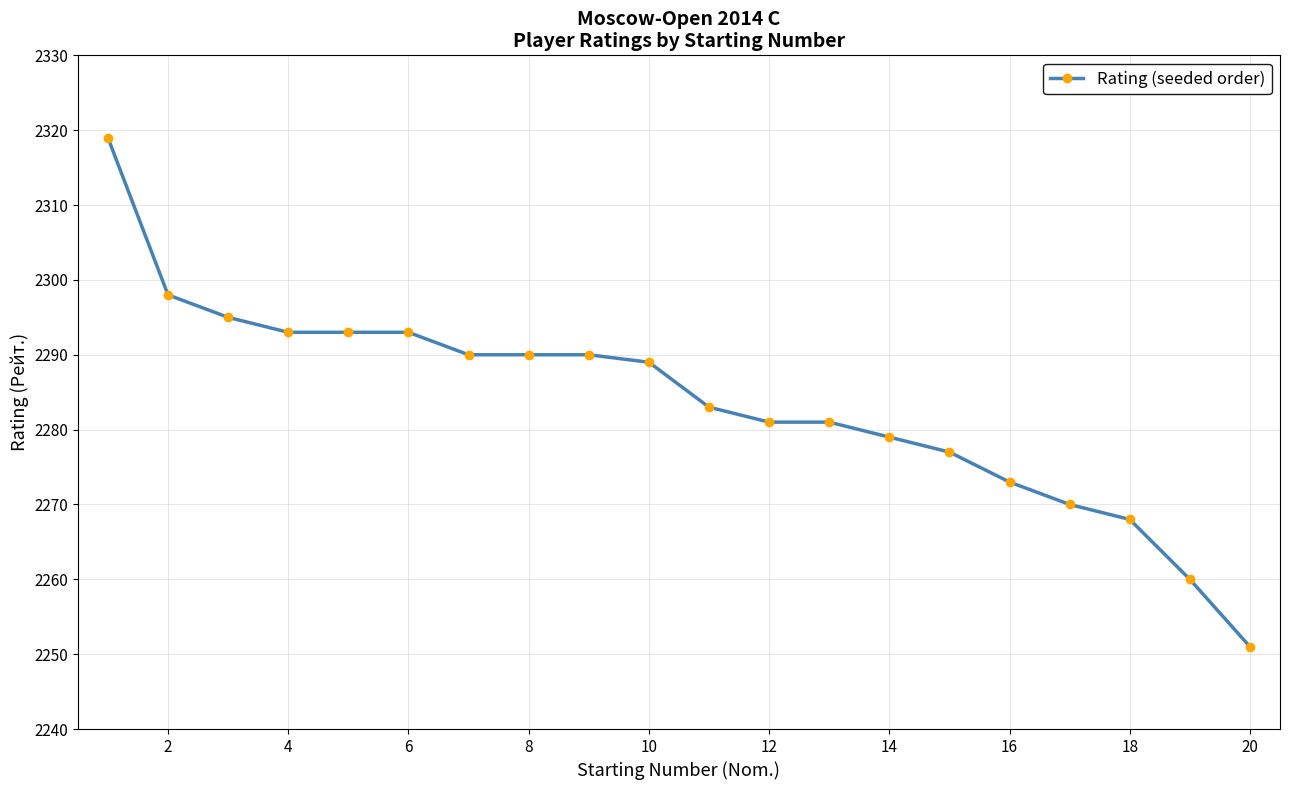

What is the value of the 17th point from the left?

2270